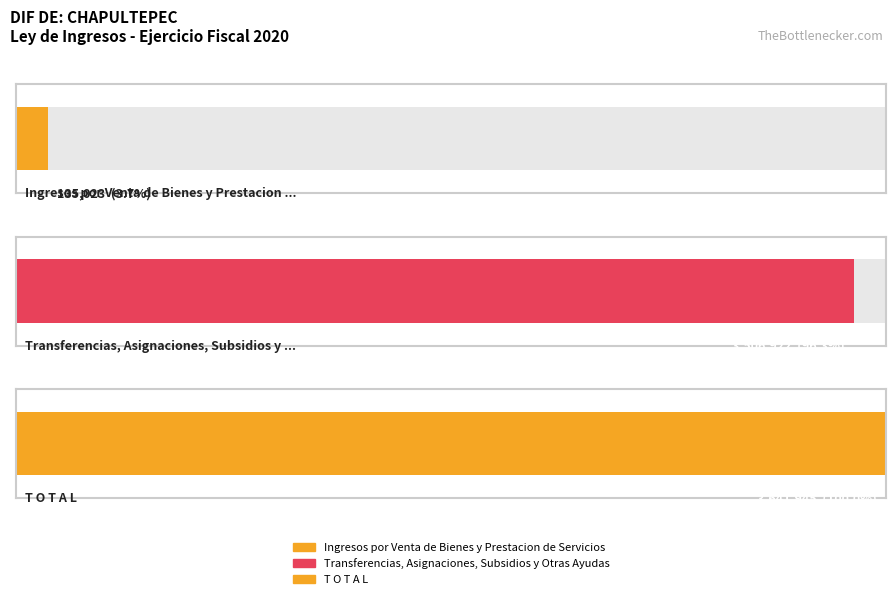

Is it true that the value at T O T A L is 5245757?

False